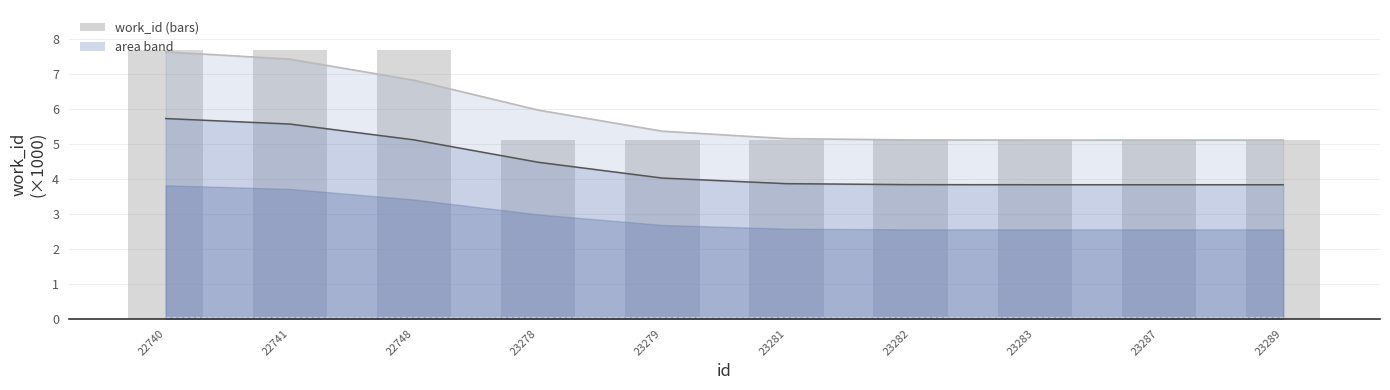

The value of mid line at 23282 is 3.8. True or false?

True